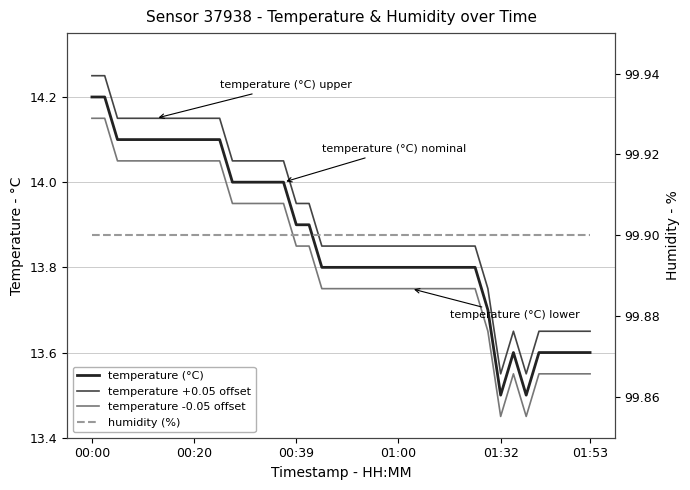

Is it true that humidity (%) equals 179.6 at 22?

False